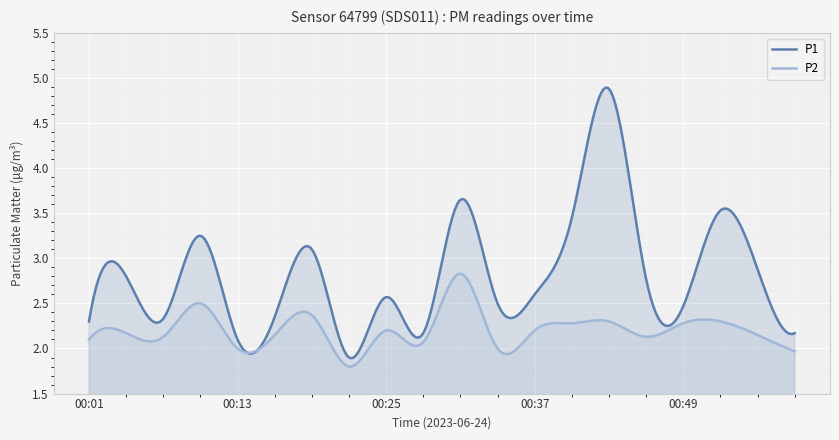

Where is the first local minimum for P1?

00:07